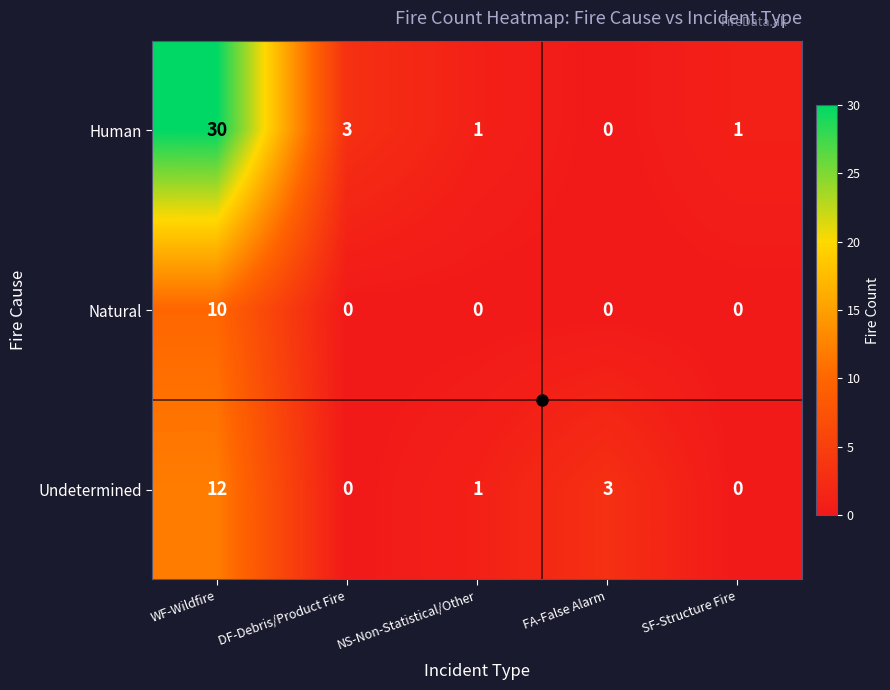

Which series has the widest spread of values?

Human